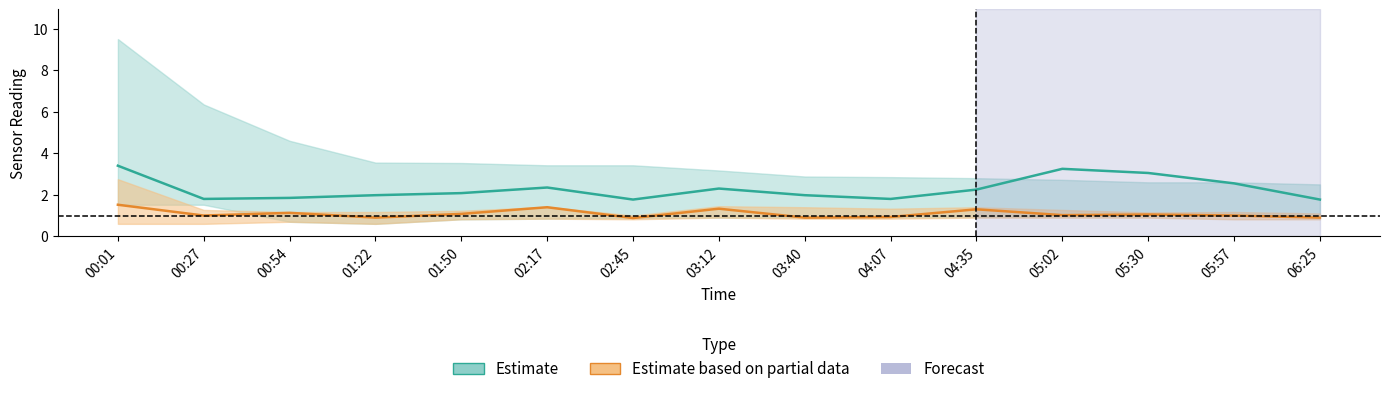

What is the value of the Estimate (SDS_P1) point at the 7th from the left?

1.8